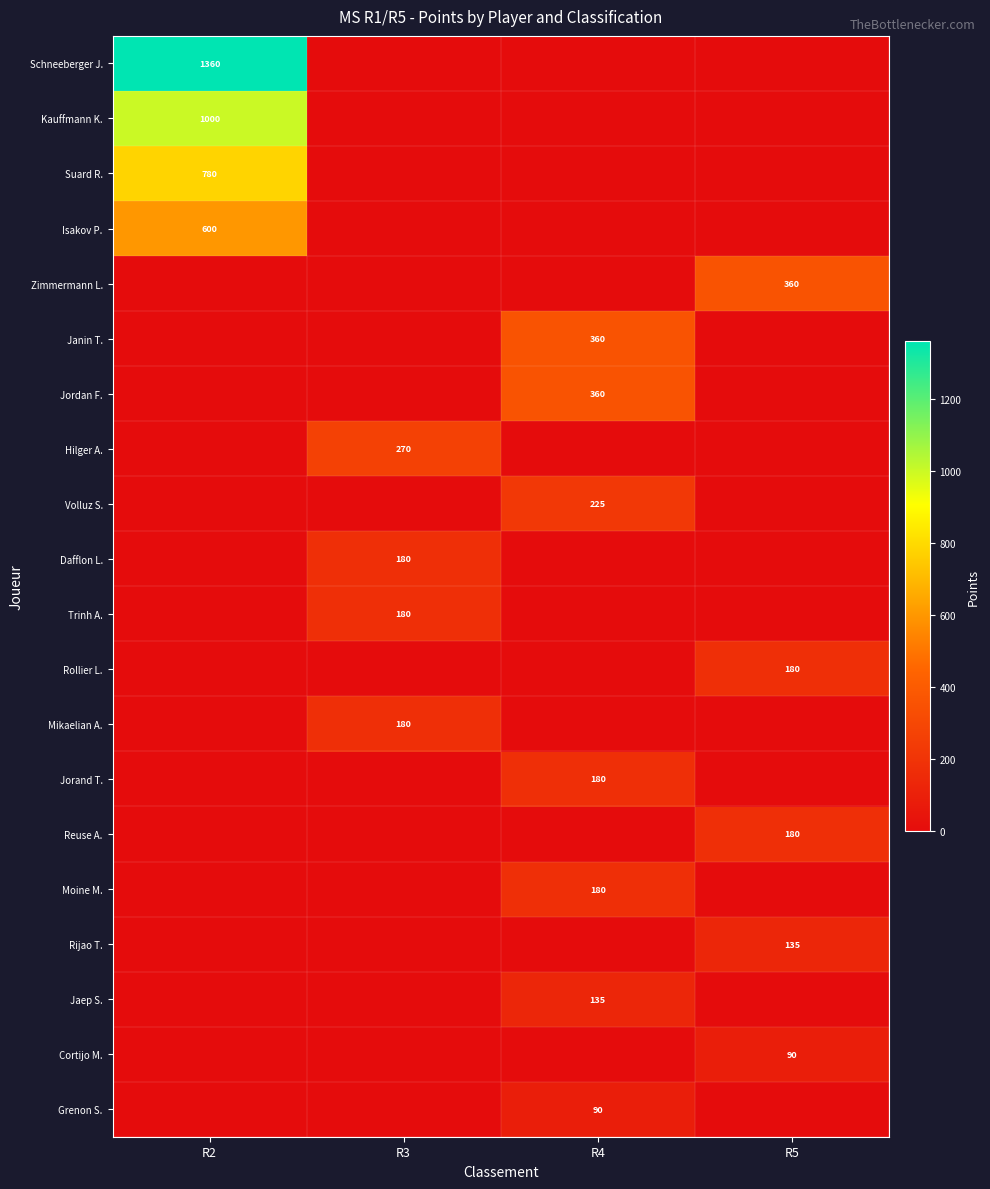

True or false: Jorand T. has a value of 180 at R4.

True